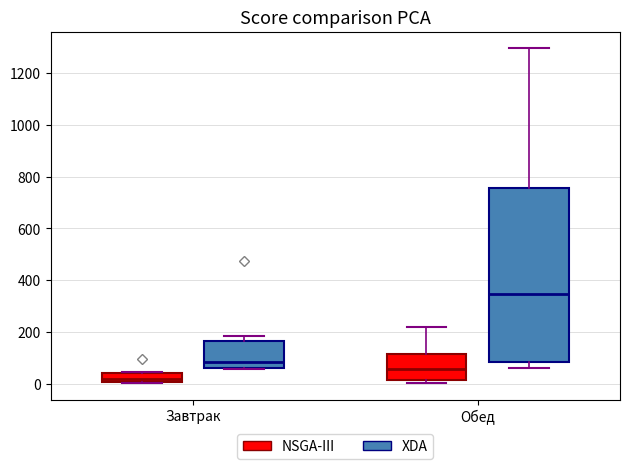

Reading left to right, transcribe this box plot: for each box, give where its median line is, the range the box spans, and where its two whiskers end, as read against the y-axis. The values are not printed on the chart, so give them approximately, as read against the axis.

Завтрак (NSGA-III): median 20, box 0 to 40, whiskers 0 to 40
Завтрак (XDA): median 80, box 60 to 160, whiskers 60 (just below the box's lower edge) to 180
Обед (NSGA-III): median 60, box 20 to 120, whiskers 0 to 220
Обед (XDA): median 340, box 80 to 760, whiskers 60 to 1300